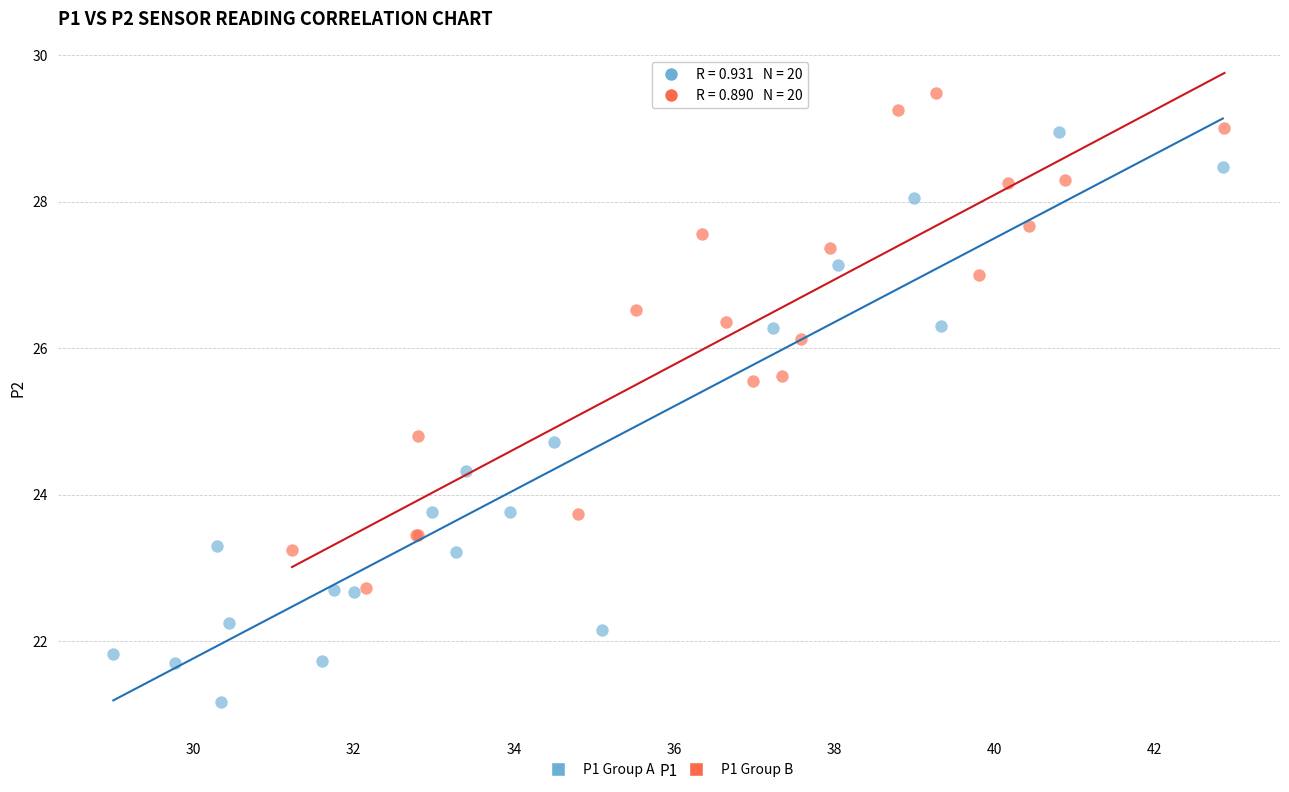

Which series reaches the minimum Y coordinate?

P1 Group A